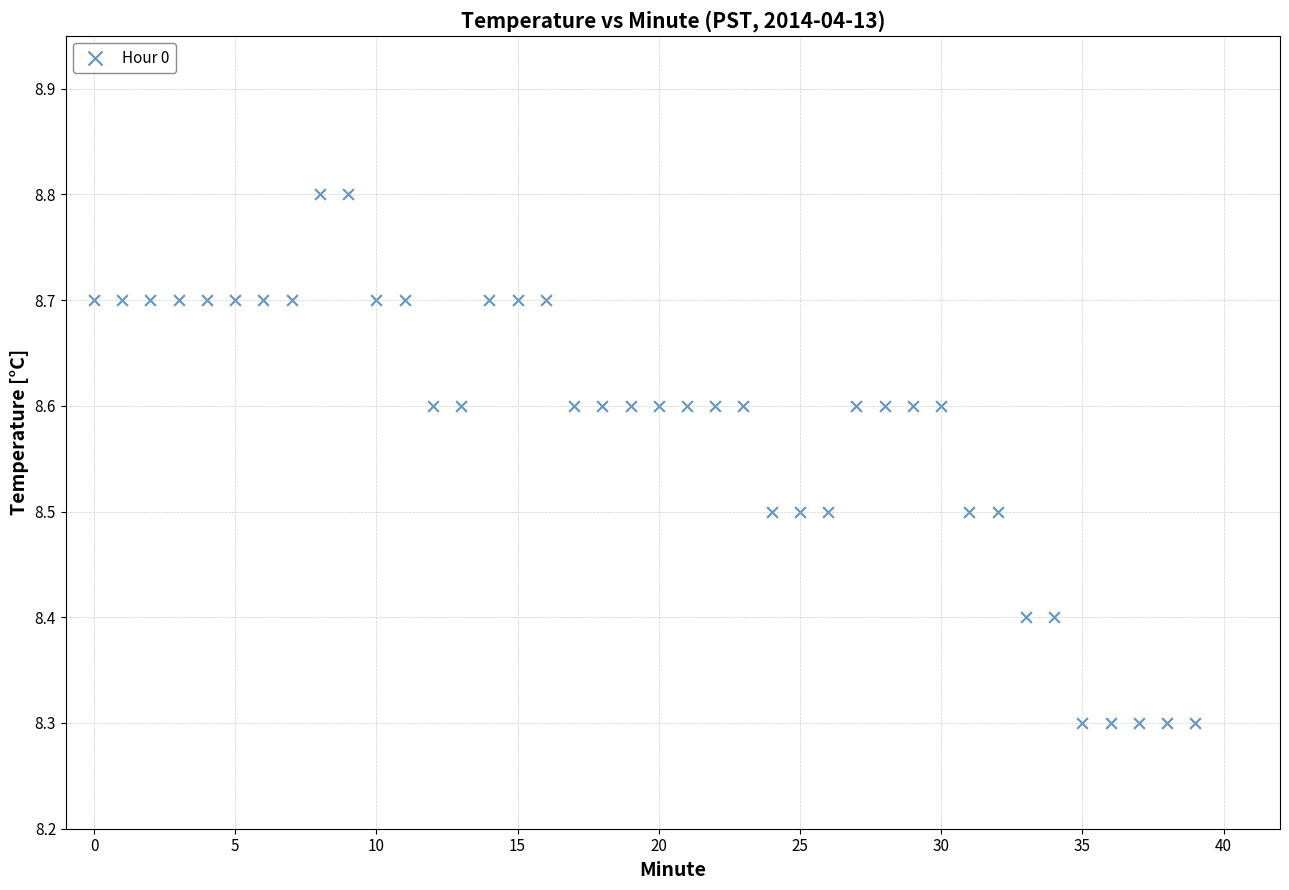

What is the range of Y values (max minus min)?

0.5